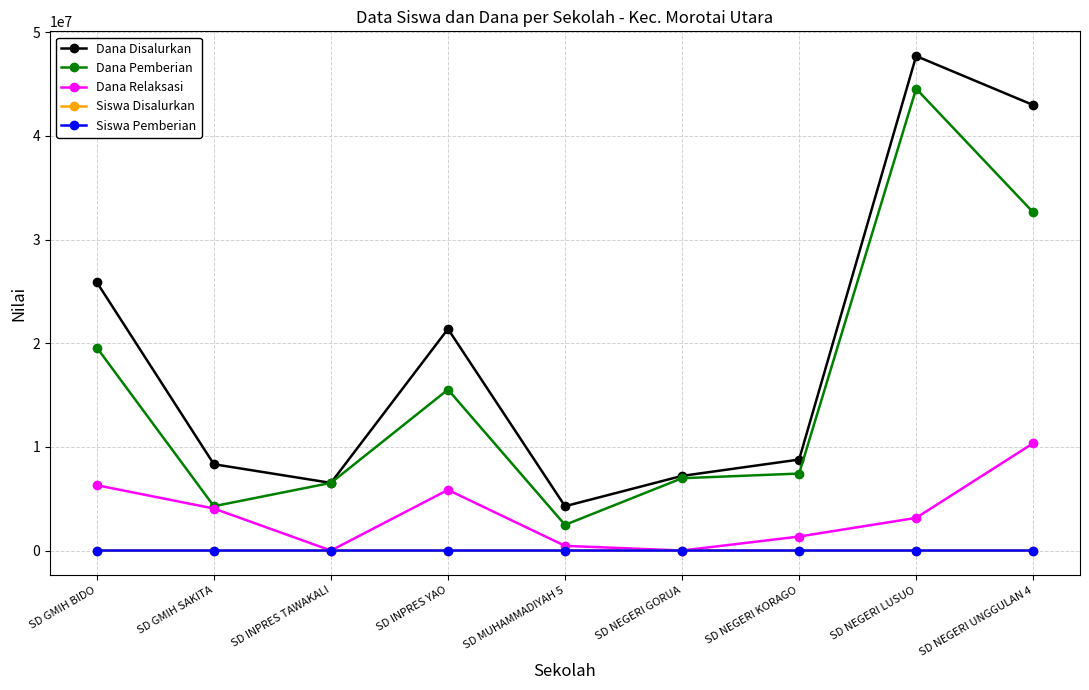

What is the maximum value for Siswa Pemberian?

110